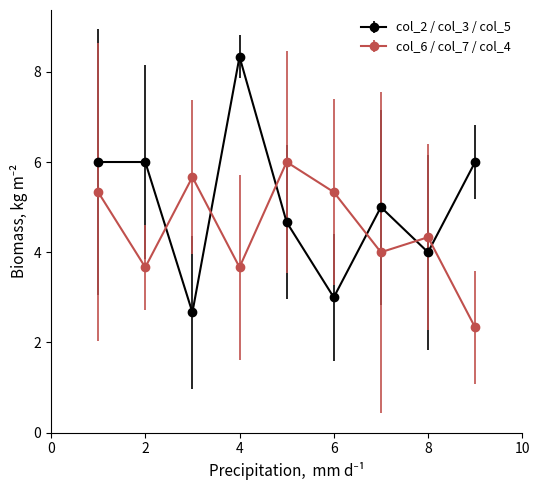

Which series has the largest range (max minus min)?

col_2 / col_3 / col_5